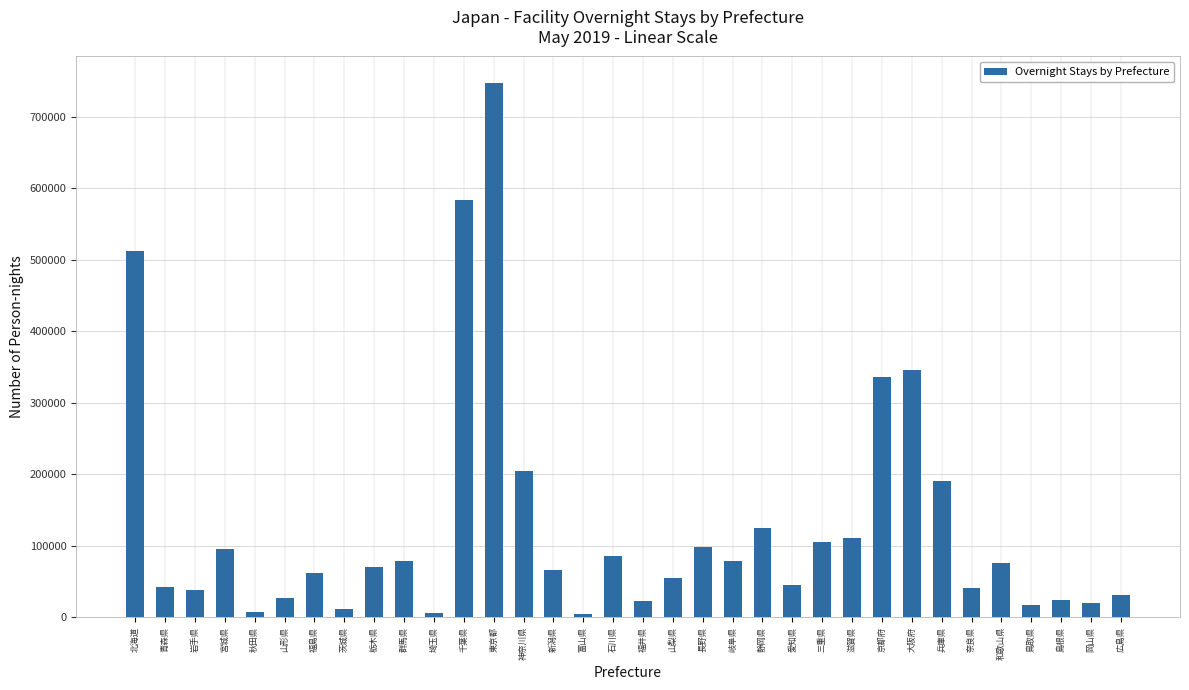

What is the label of the 24th bar from the right?

埼玉県